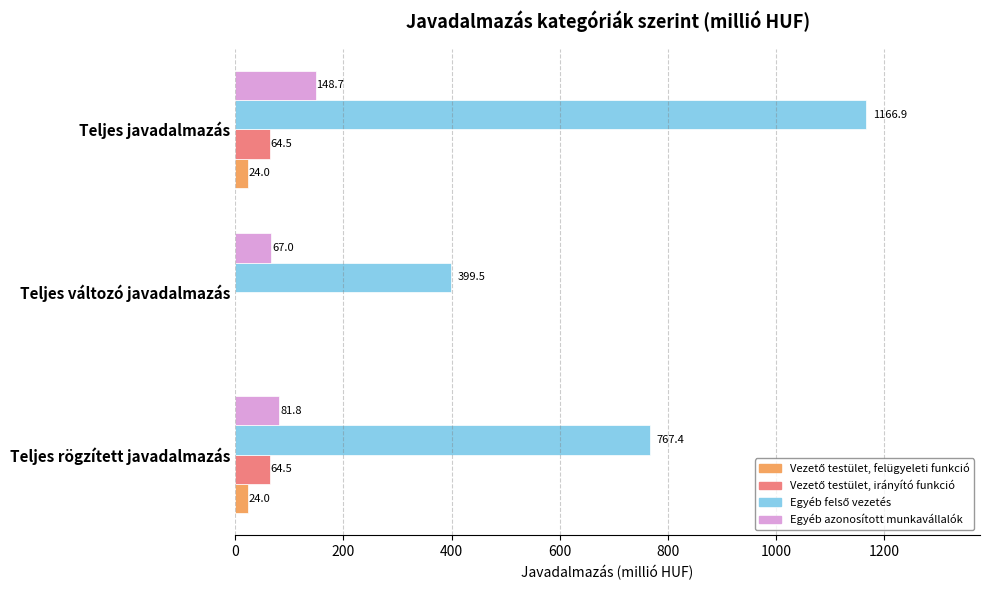

Which label corresponds to the largest value in the chart?

Teljes javadalmazás